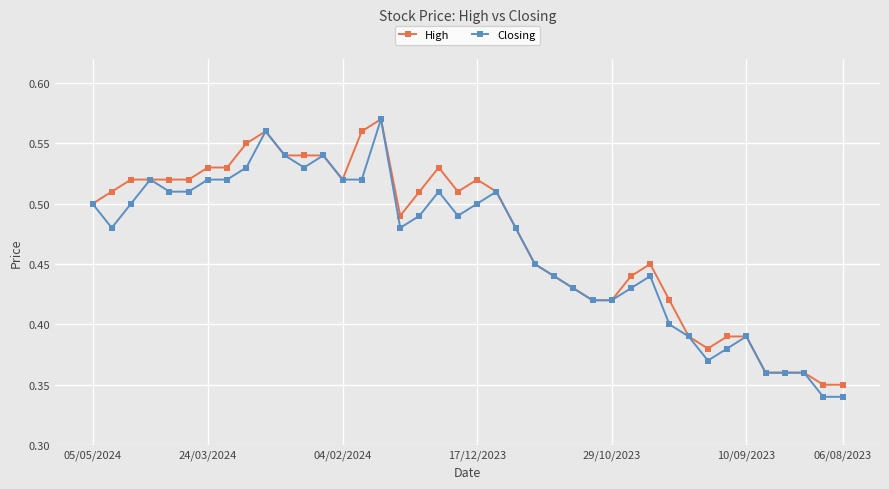

True or false: High has more than 0 interior local peaks.

True